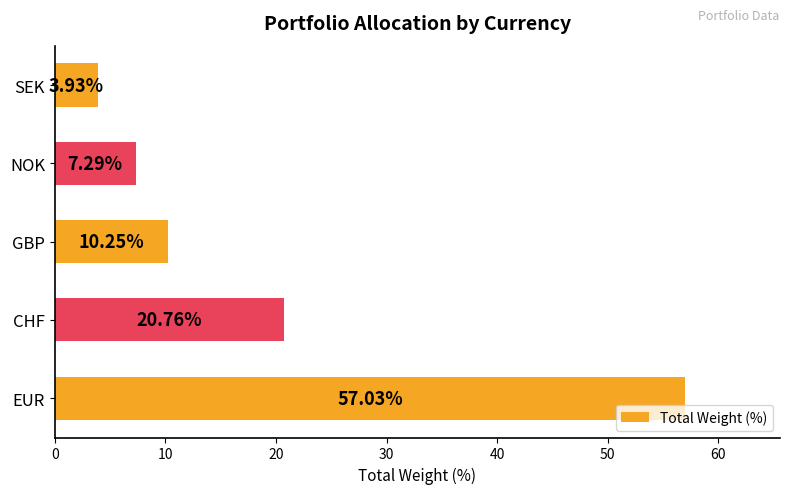

Rank the categories by value from lowest to highest.

SEK, NOK, GBP, CHF, EUR